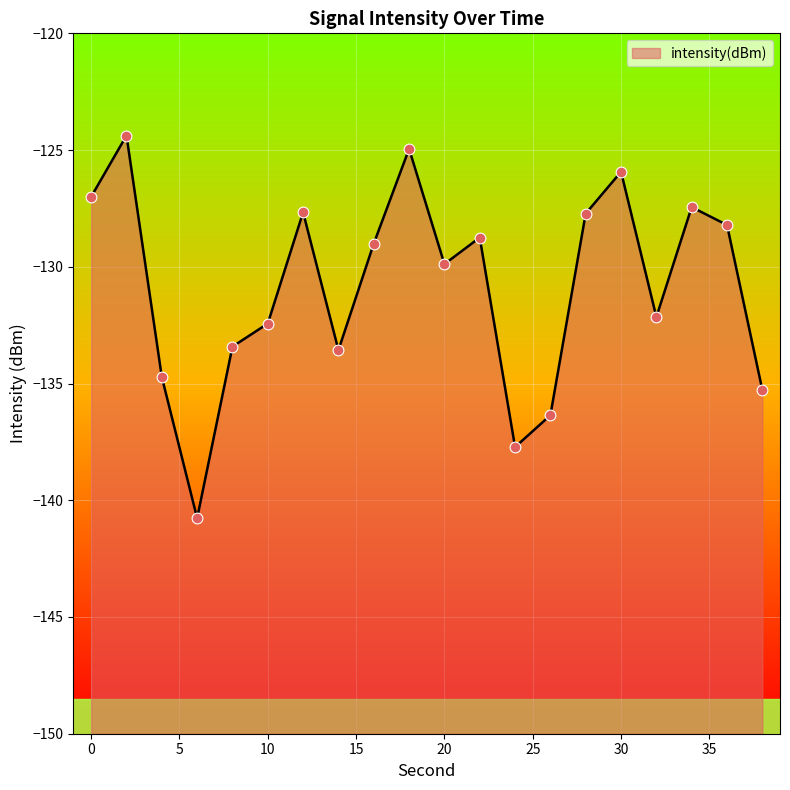

What is the change in value from 0 to 34?

-0.4